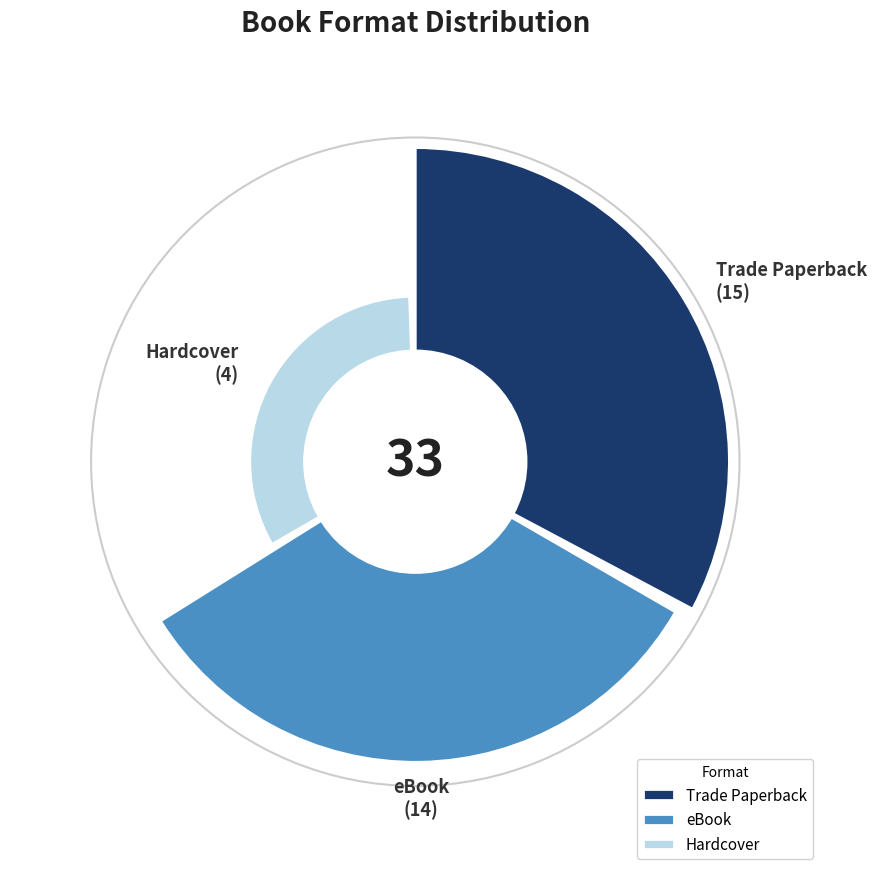

True or false: Trade Paperback accounts for 33% of the total.

False